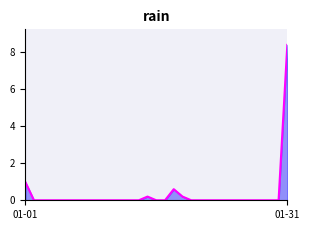

How many lines are shown in the chart?

1